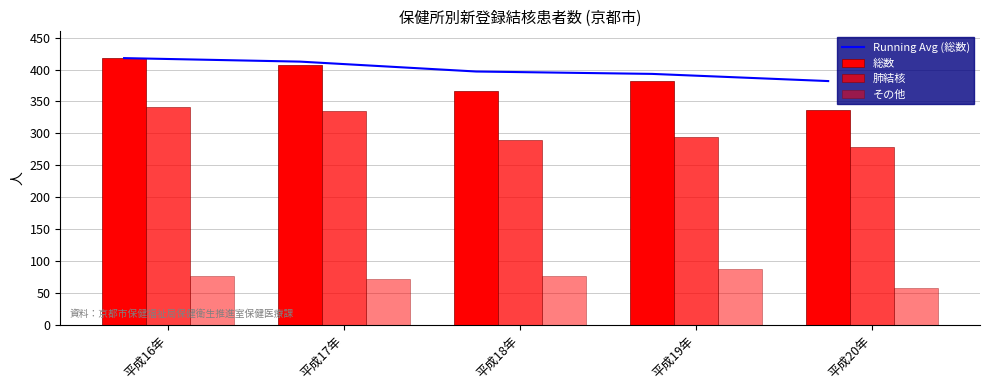

What is the difference between the maximum and minimum values in the その他 series?

30.0